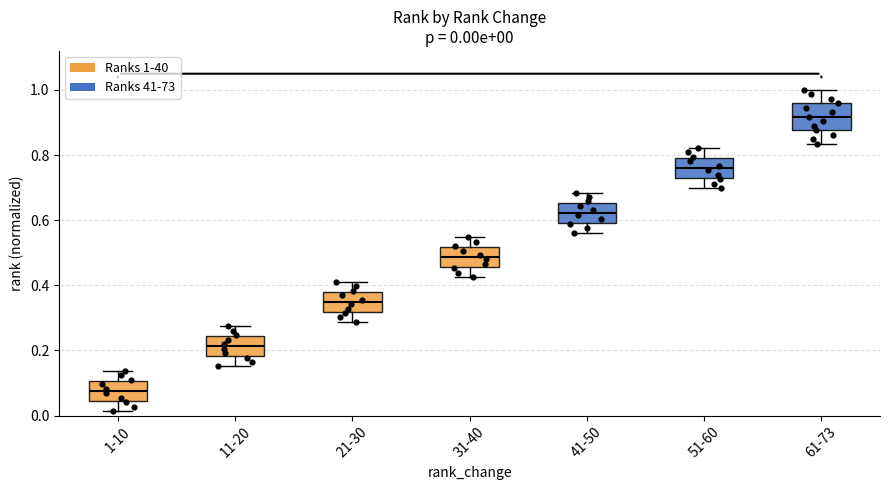

Which box's median line is the highest?

61-73